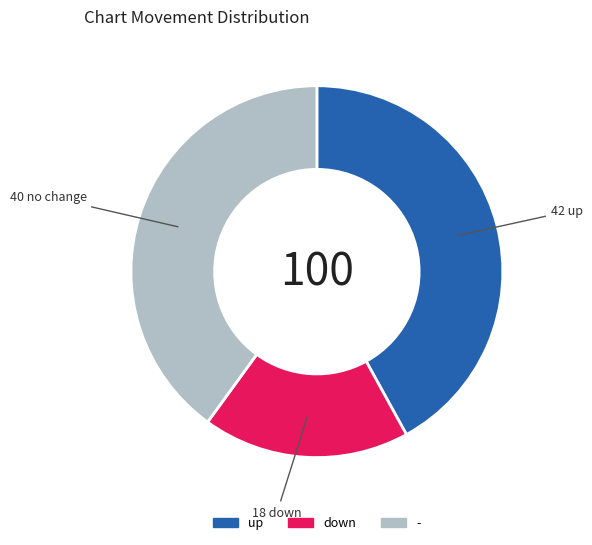

Between up and down, which is larger?

up